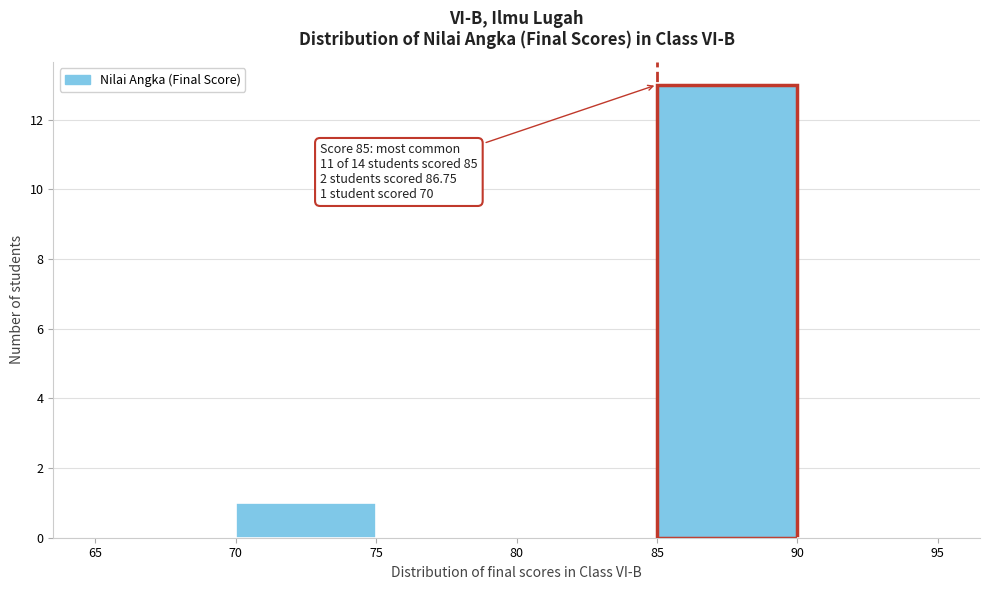

Which range on the x-axis has the tallest bar?

85 to 90